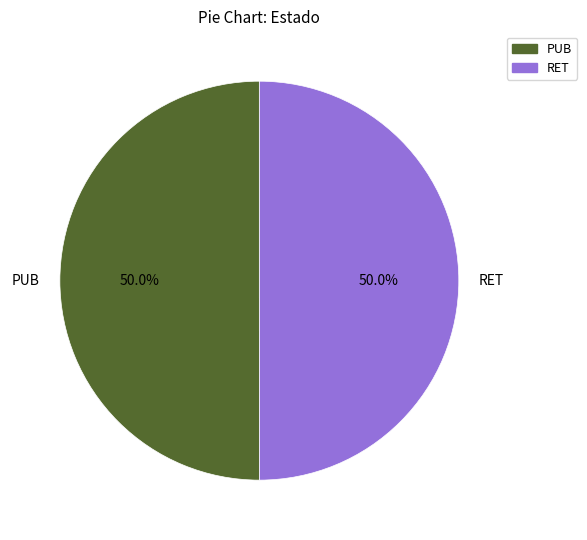

Is the sum of RET and PUB greater than half?

Yes